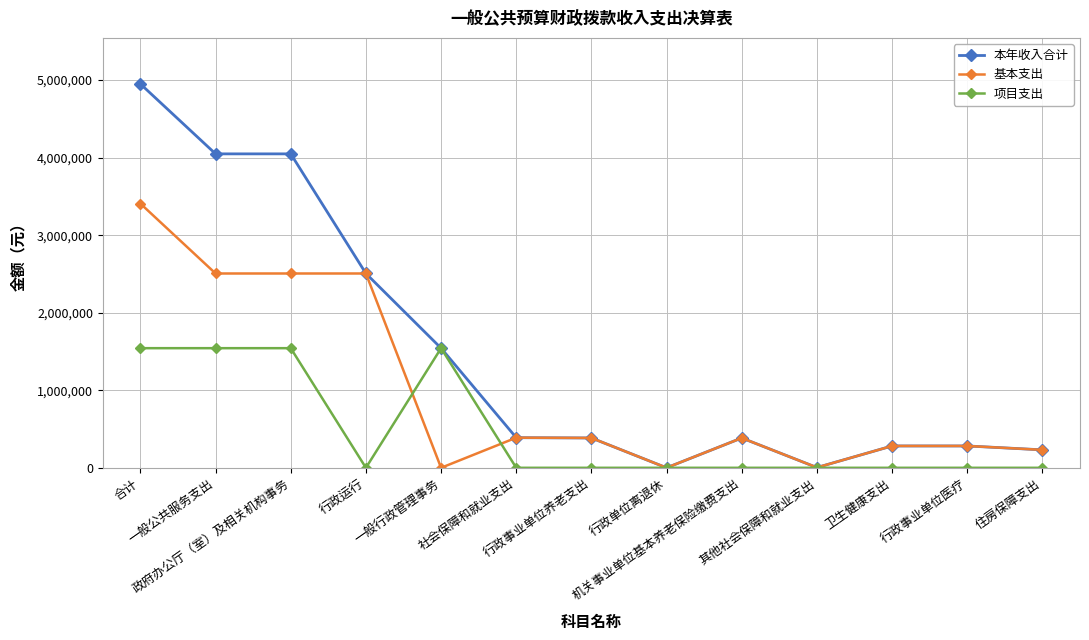

What is the greatest value displayed?

4949598.4